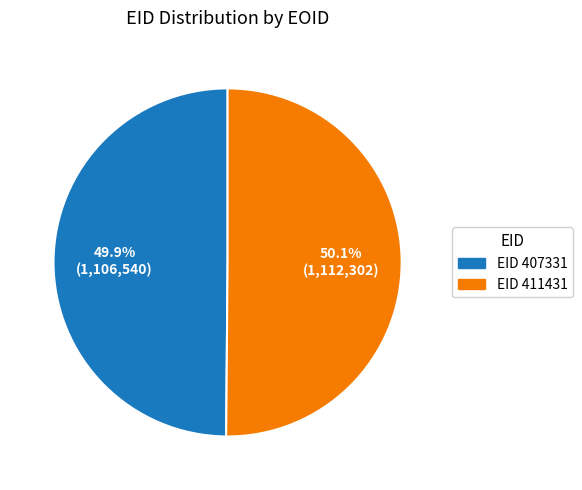

Is there a majority slice in this chart?

Yes